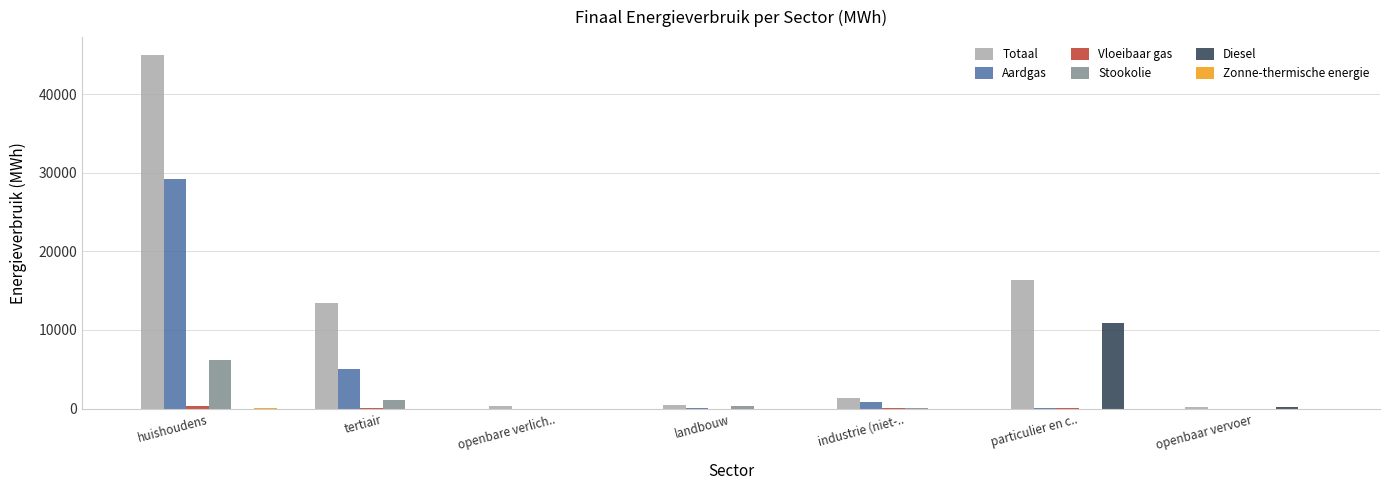

Which series has the largest total across all categories?

Totaal